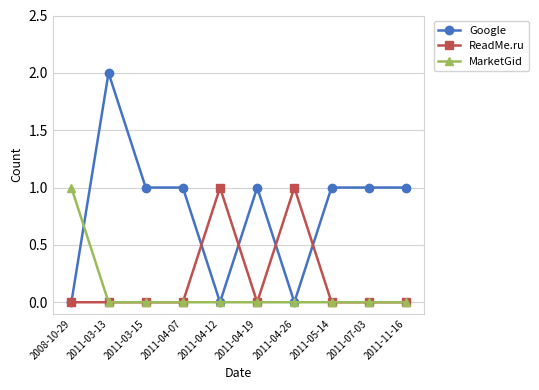

At which category is the sum across all series the highest?

2011-03-13